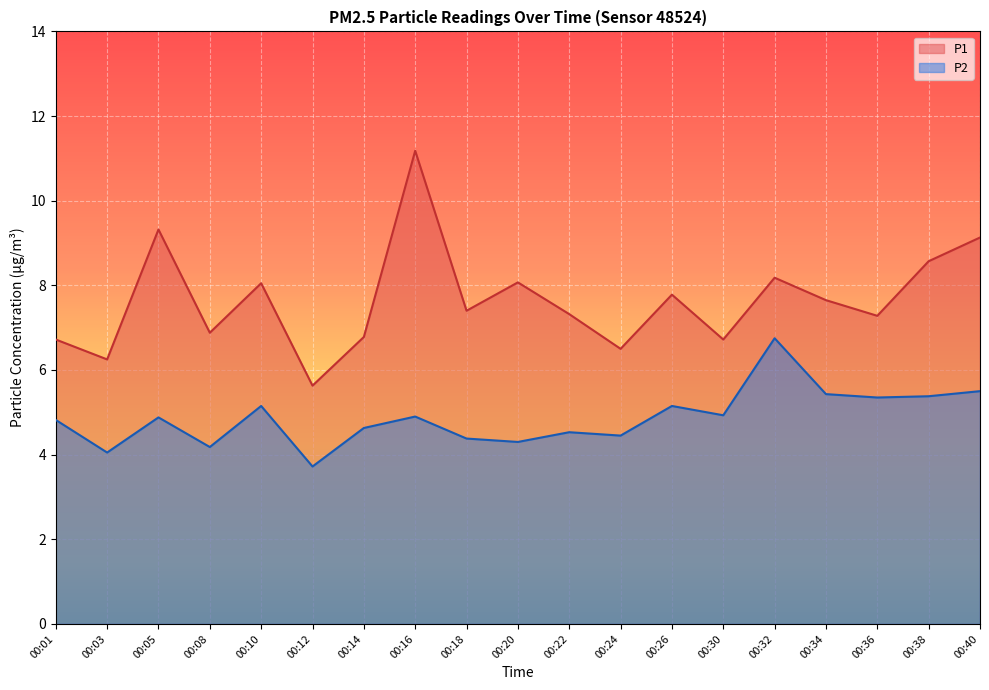

Between 00:20 and 00:22, which is larger?

00:20